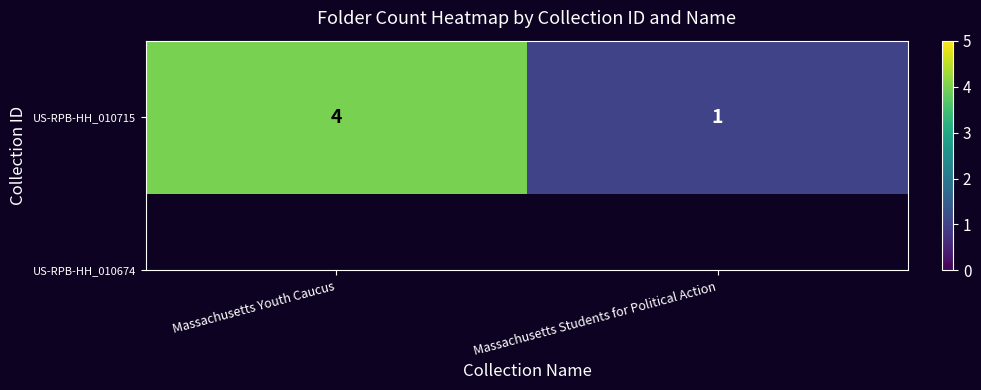

True or false: the data shows 1 at Massachusetts Students for Political Action.

True